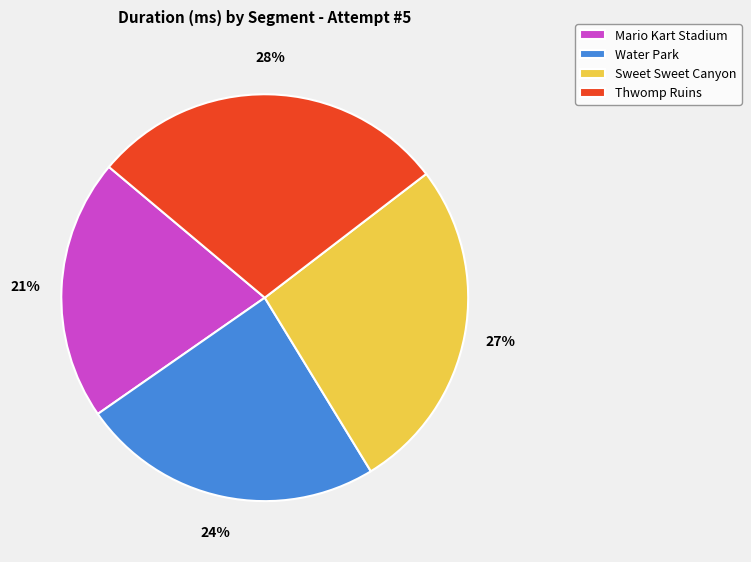

Is there a majority slice in this chart?

No